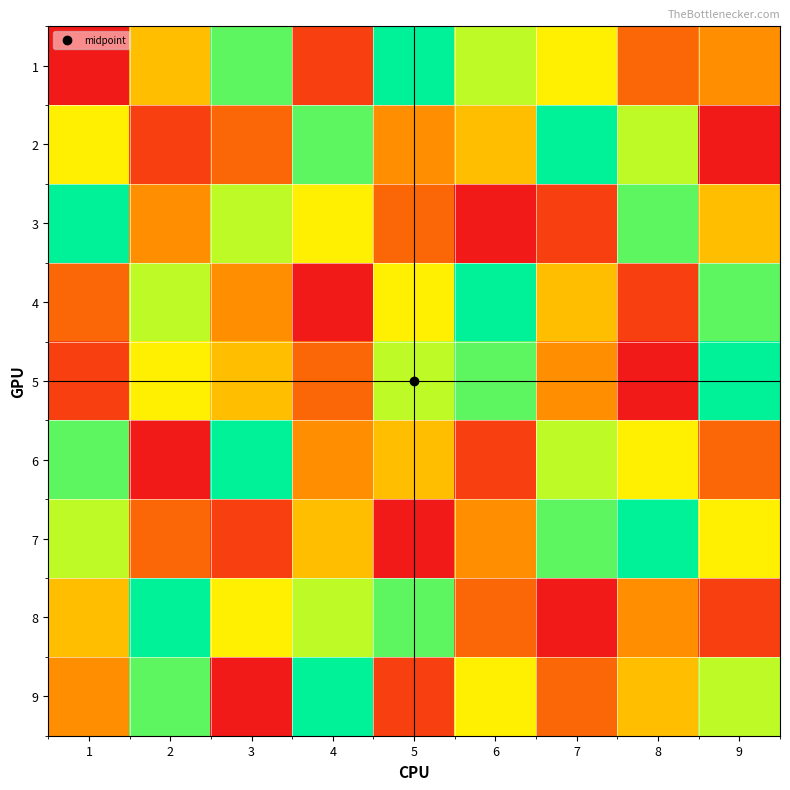

List the series in order of their peak value, highest first.

1, 2, 3, 4, 5, 6, 7, 8, 9